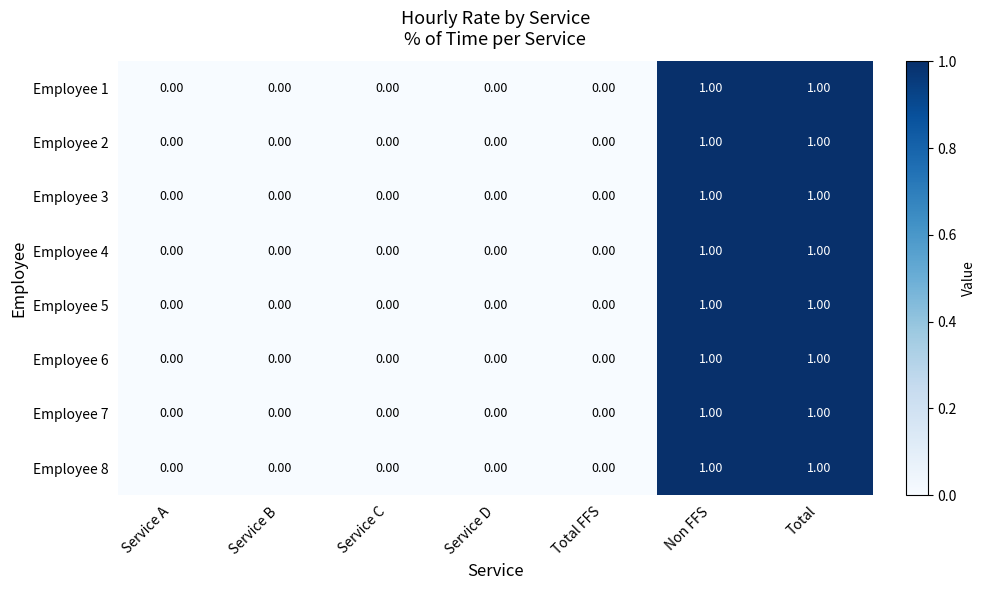

Is the value of Employee 6 at Service C greater than the value of Employee 1 at Non FFS?

No